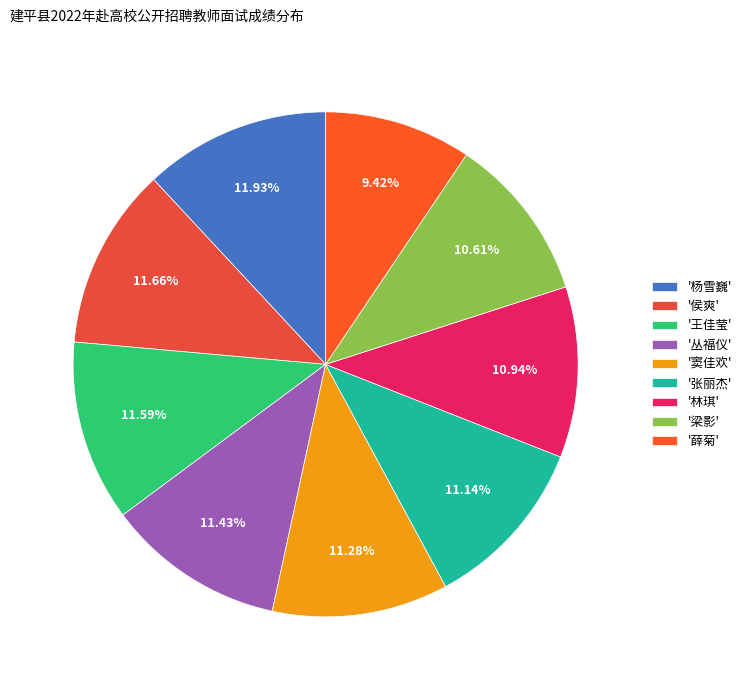

How many slices are in this pie chart?

9